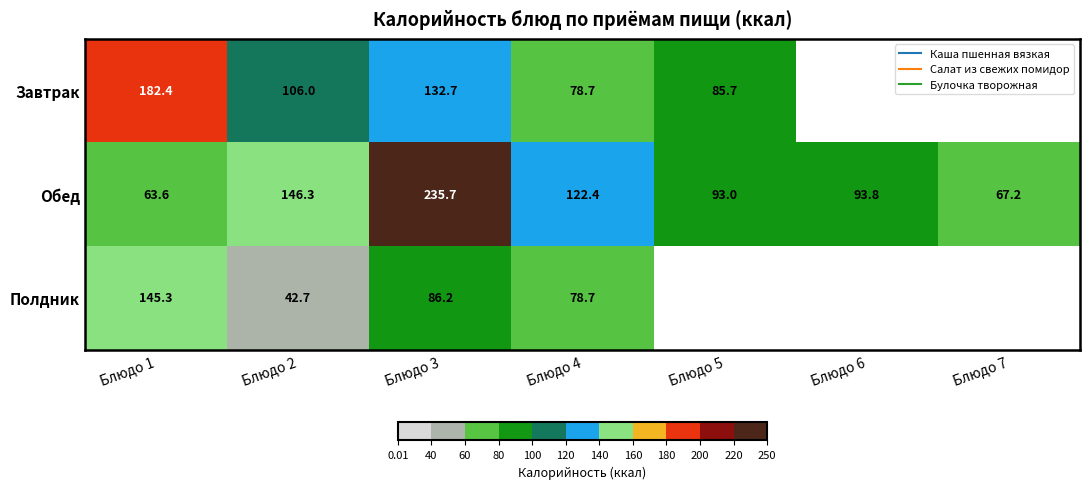

List the labels in order of Завтрак value, smallest first.

Блюдо 6, Блюдо 7, Блюдо 4, Блюдо 5, Блюдо 2, Блюдо 3, Блюдо 1